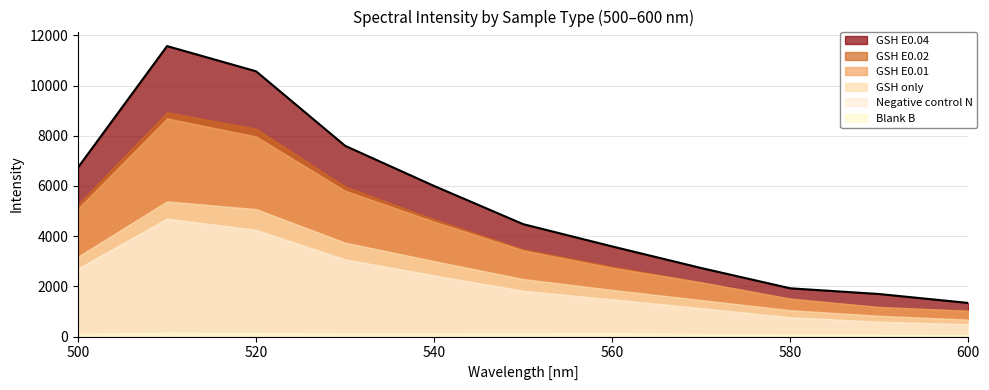

Which series has the largest range (max minus min)?

GSH E0.04